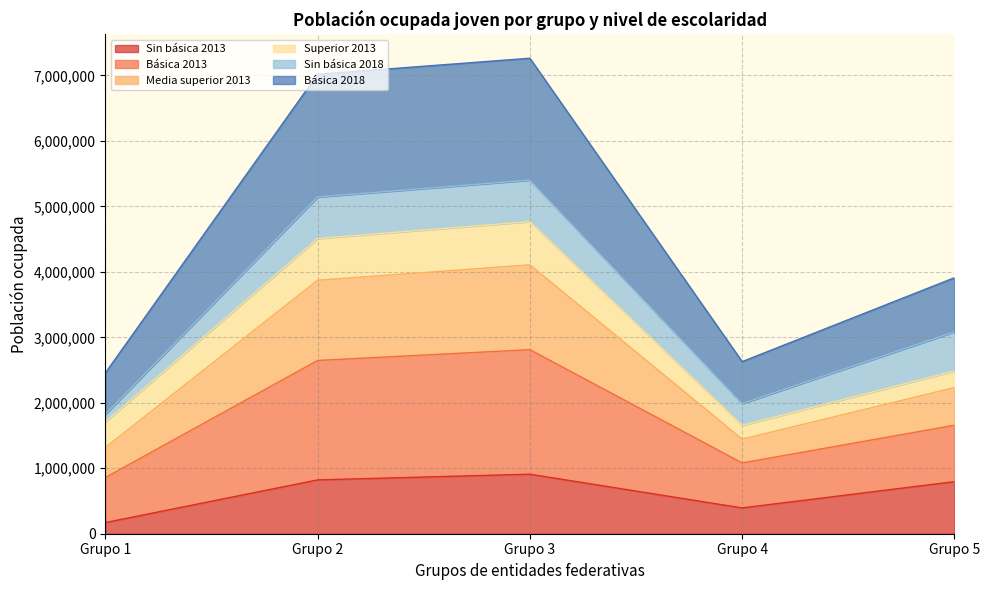

What is the total value across all series at Grupo 4?

2628997